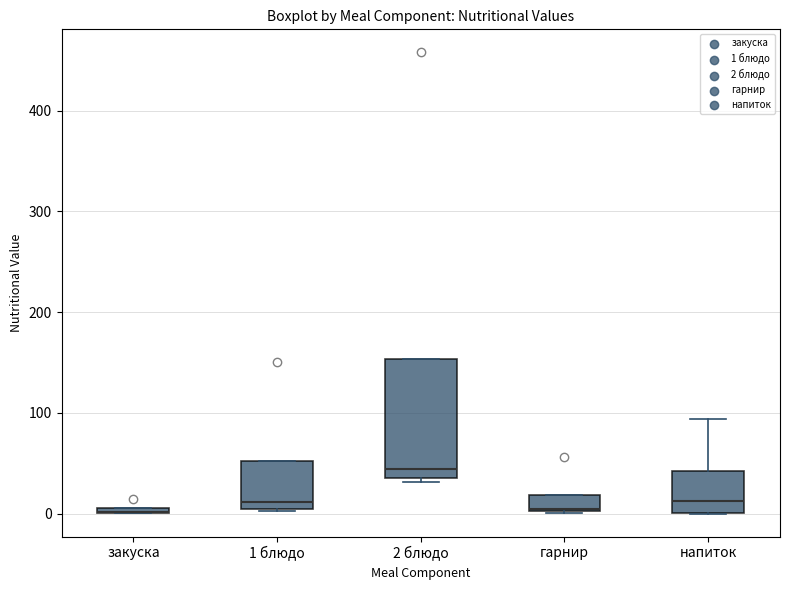

Where is the lower edge of the box for закуска on the y-axis? The values are not printed on the chart, so give them approximately, as read against the axis.

0